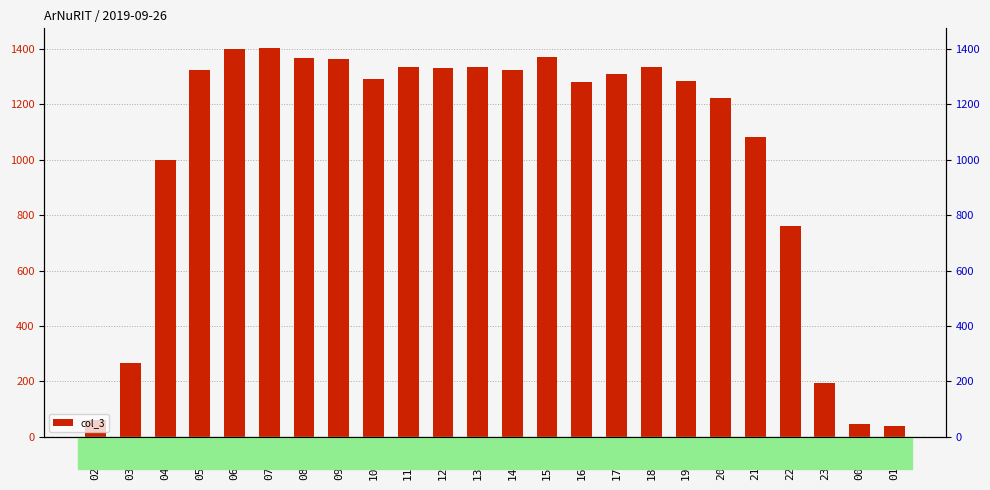

Reading left to right, transcribe all the data shown in this chart.

60	266	1001	1325	1400	1405	1368	1364	1291	1335	1333	1337	1326	1370	1281	1309	1336	1286	1223	1081	761	195	46	37